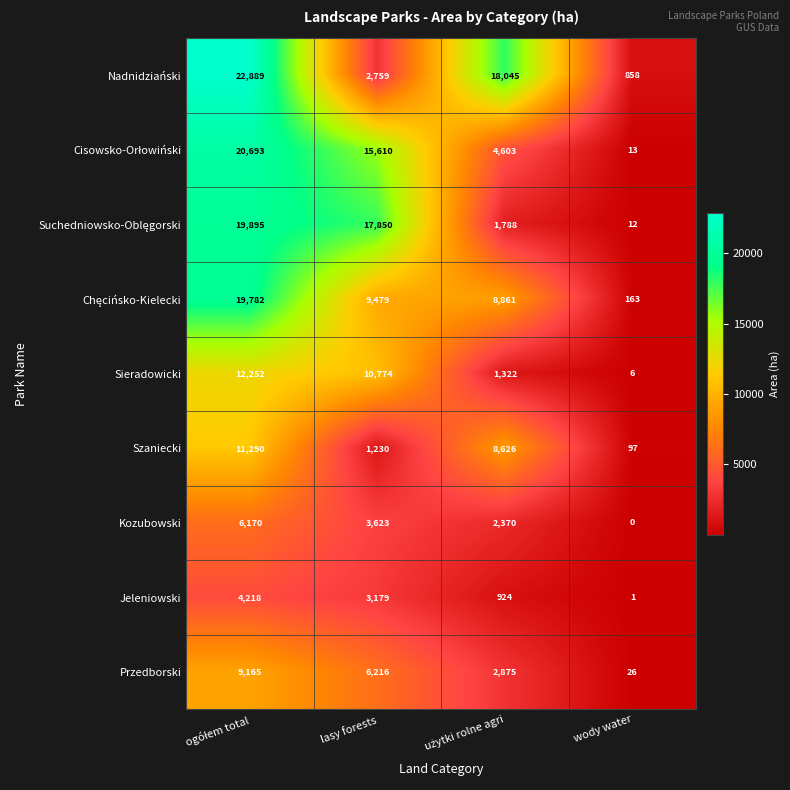

What is the spread (max minus min) of values at wody water?

858